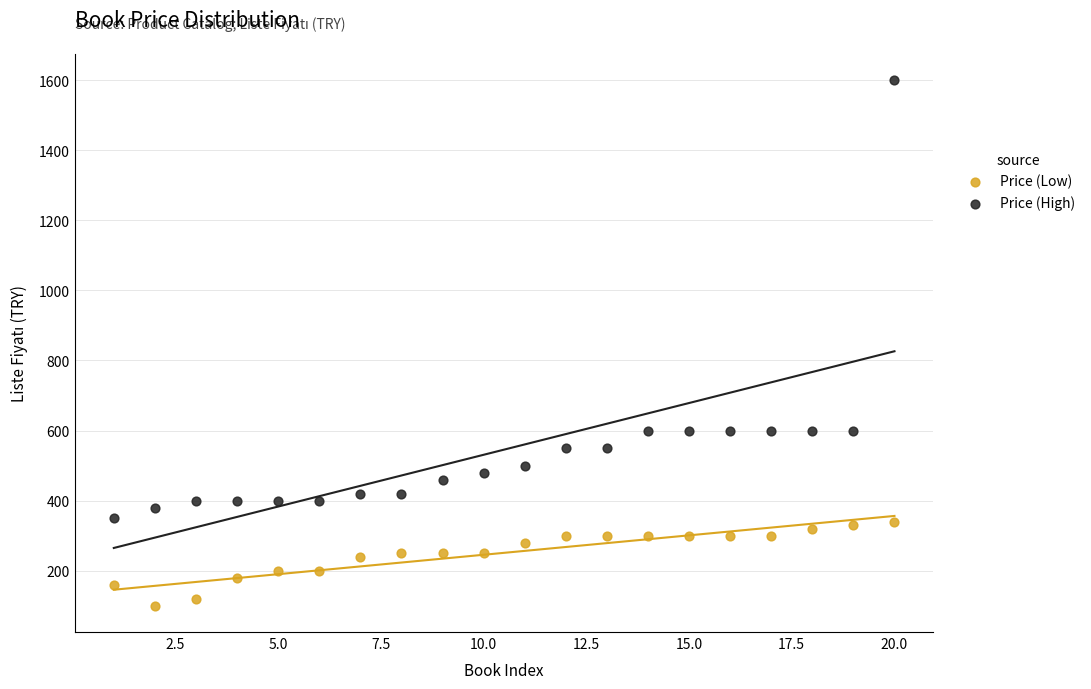

Which series reaches the maximum Y coordinate?

Price (High)